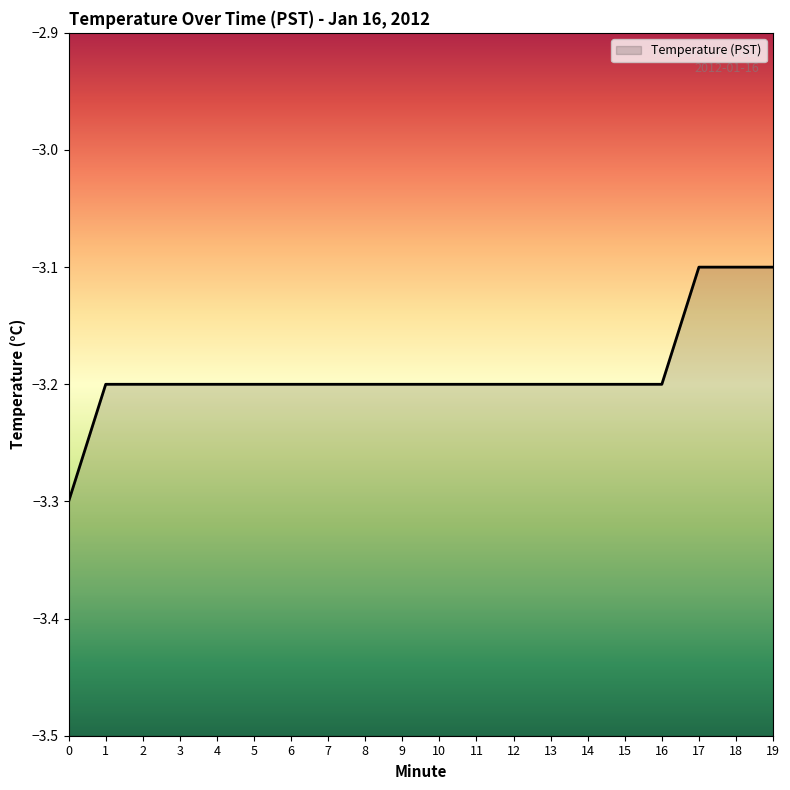

What value does the data have at 0?

-3.3